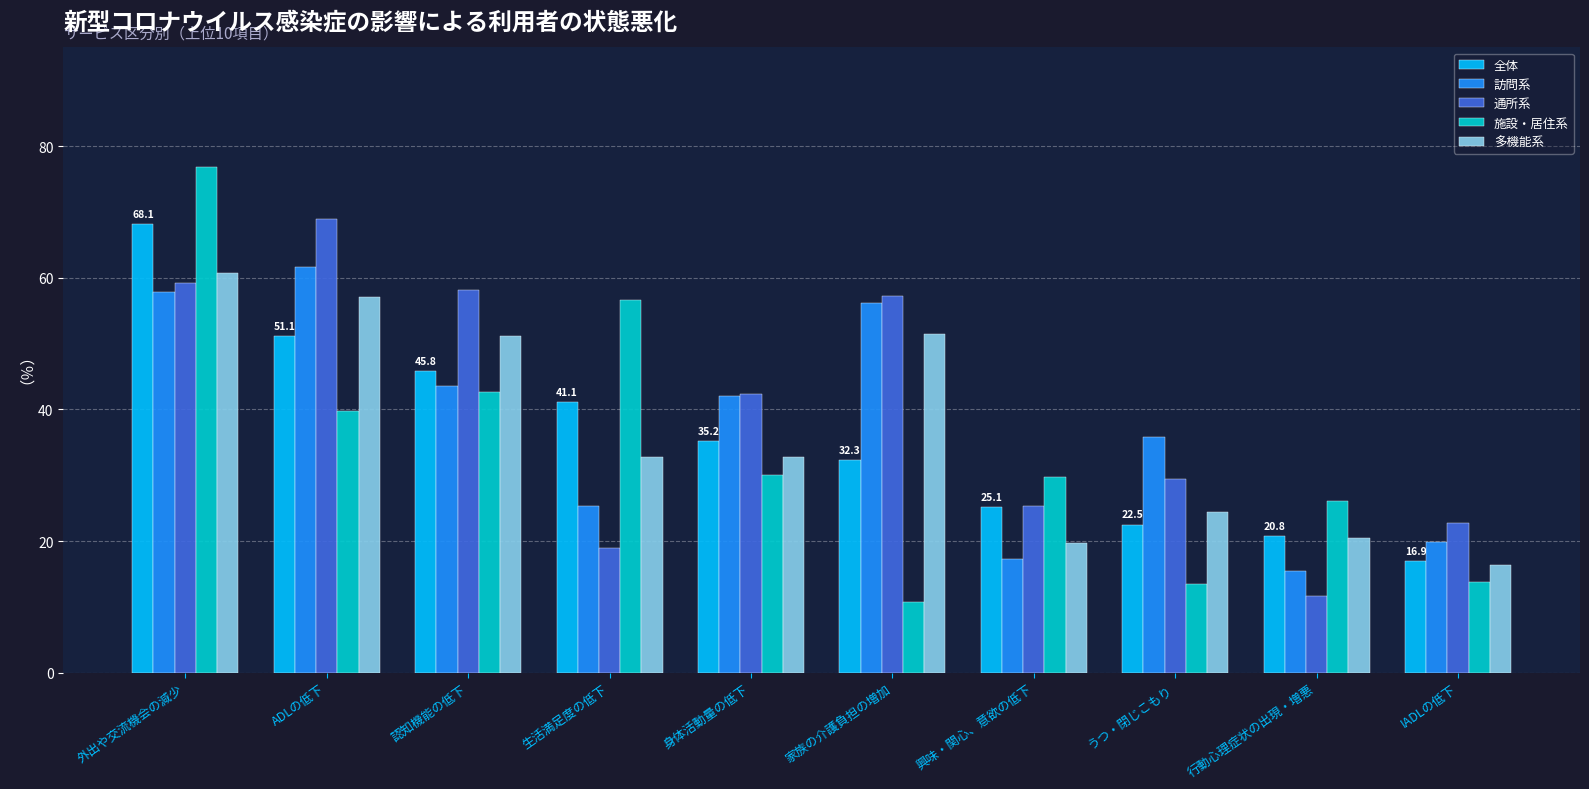

How many groups of bars are there?

10